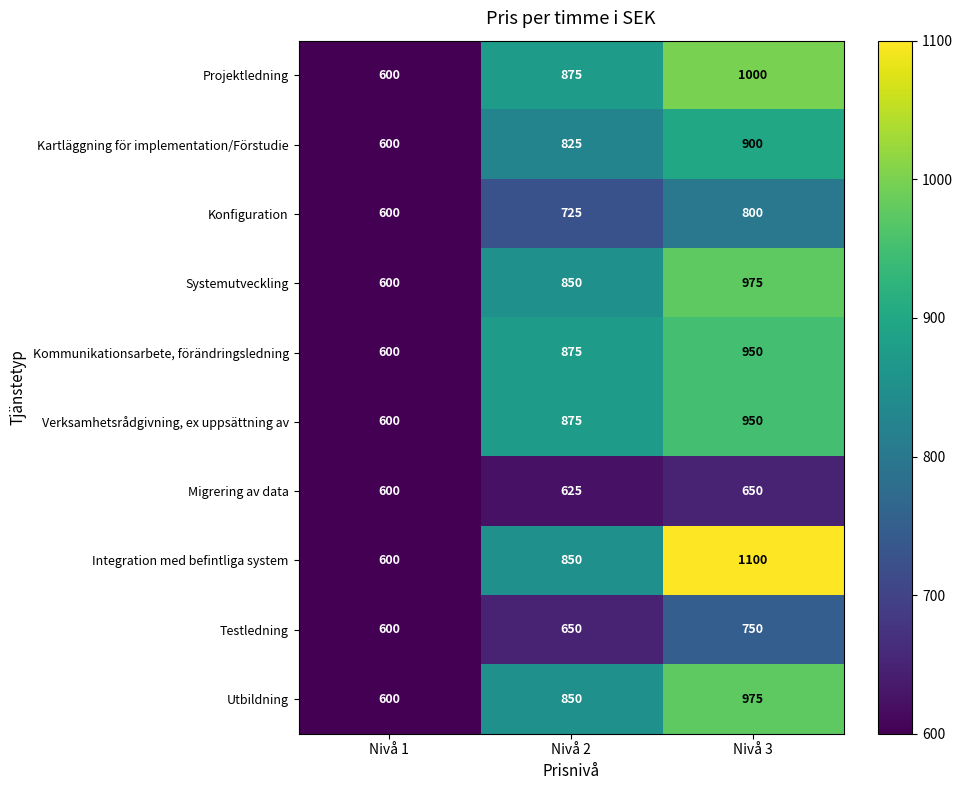

Reading left to right, list all the values displayed in this chart.

Projektledning: 600	875	1000
Kartläggning för implementation/Förstudie: 600	825	900
Konfiguration: 600	725	800
Systemutveckling: 600	850	975
Kommunikationsarbete, förändringsledning: 600	875	950
Verksamhetsrådgivning, ex uppsättning av: 600	875	950
Migrering av data: 600	625	650
Integration med befintliga system: 600	850	1100
Testledning: 600	650	750
Utbildning: 600	850	975